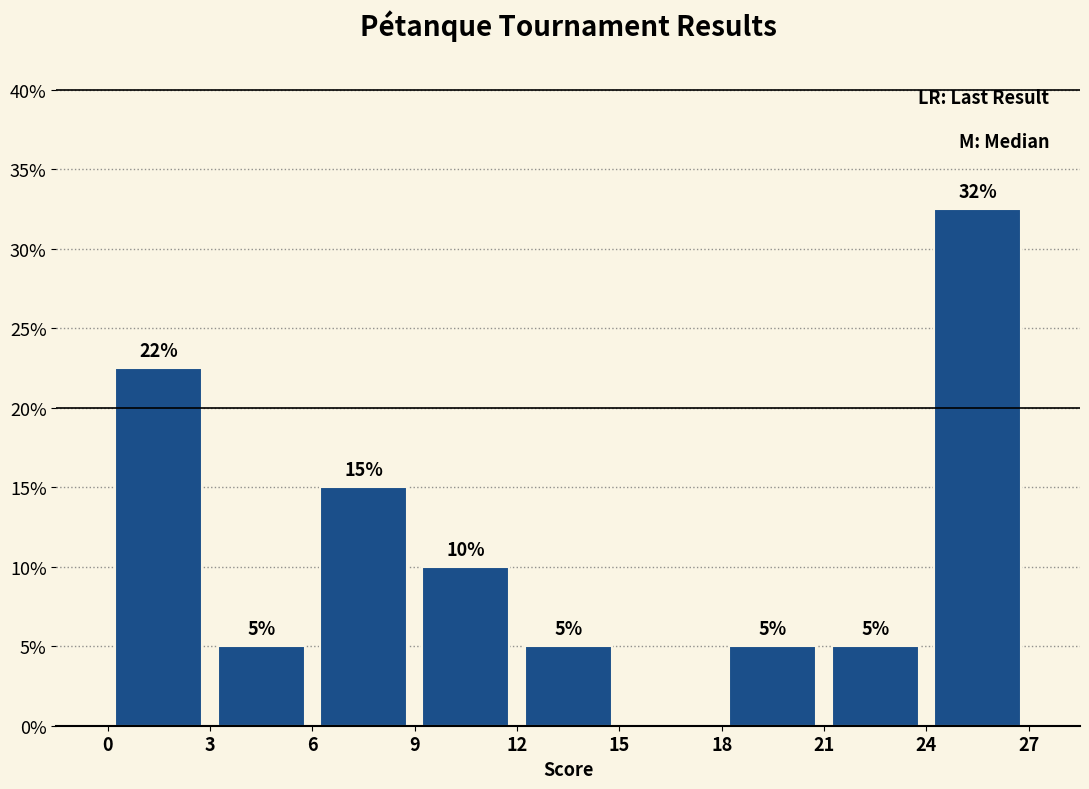

Which range on the x-axis has the tallest bar?

24 to 27